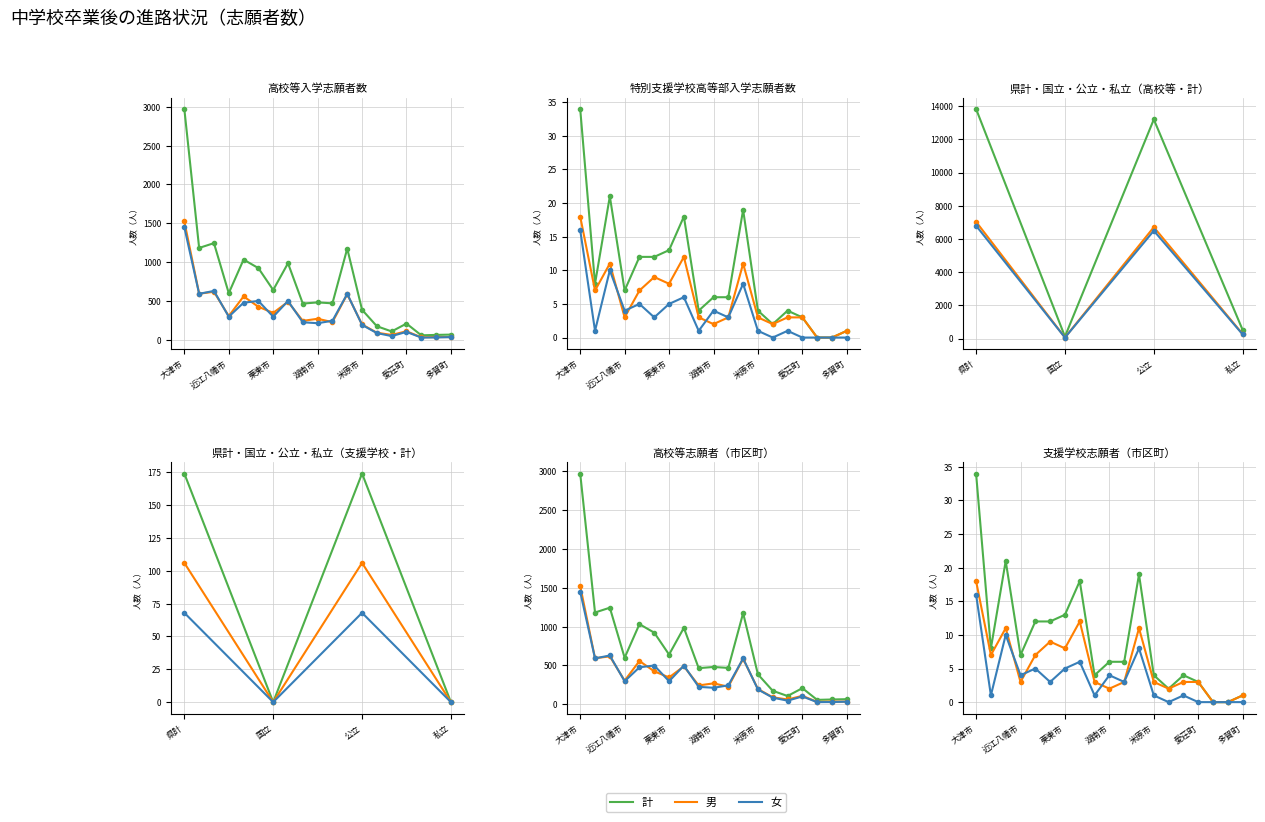

The value of 高校等入学志願者(女) at 愛荘町 is 819. True or false?

False